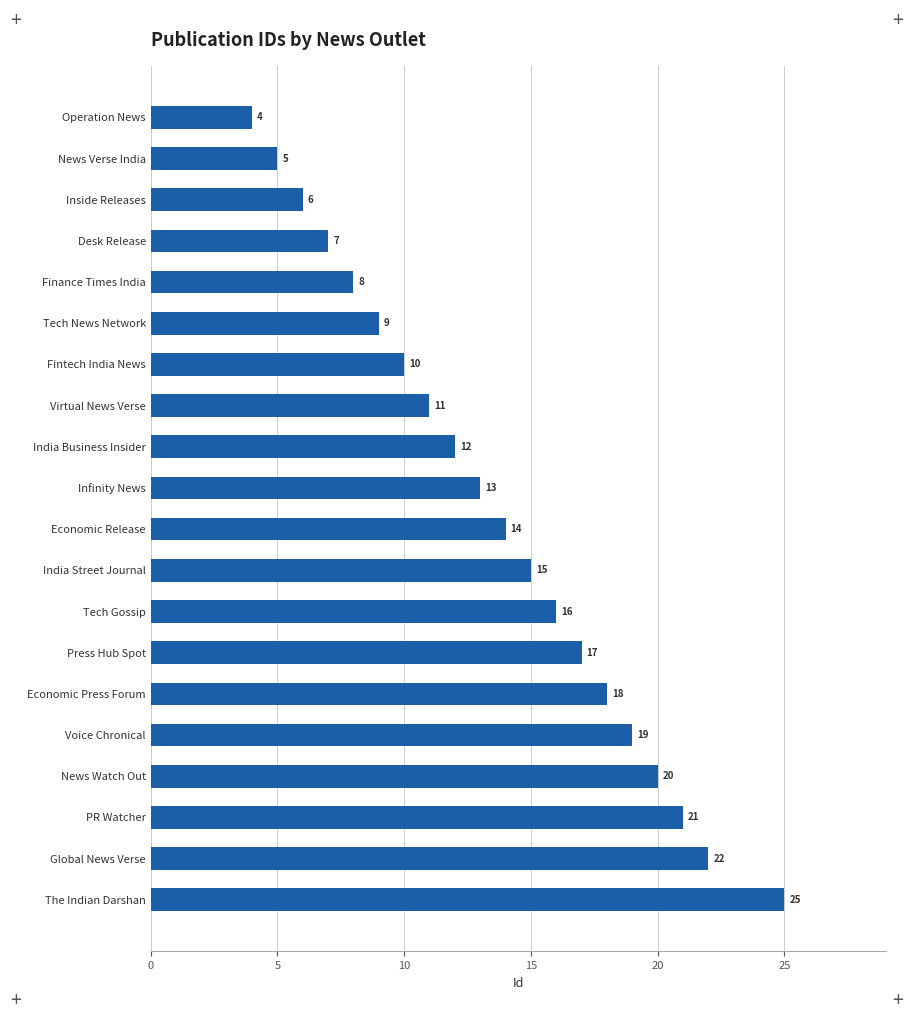

Between India Business Insider and Tech News Network, which is larger?

India Business Insider